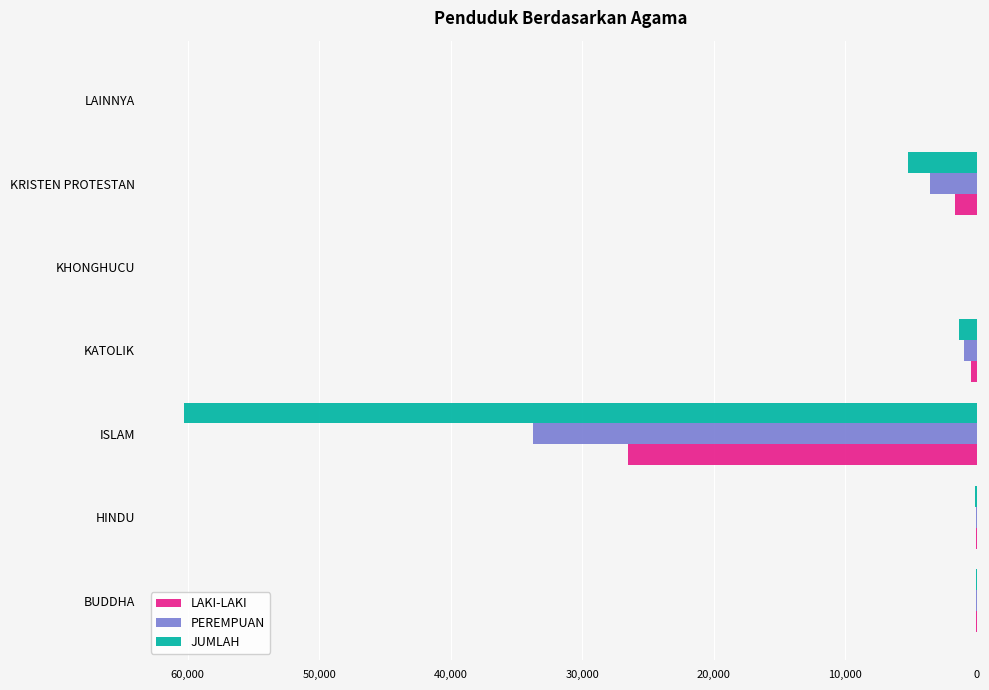

Where is PEREMPUAN nearest to the value 16860?

KRISTEN PROTESTAN